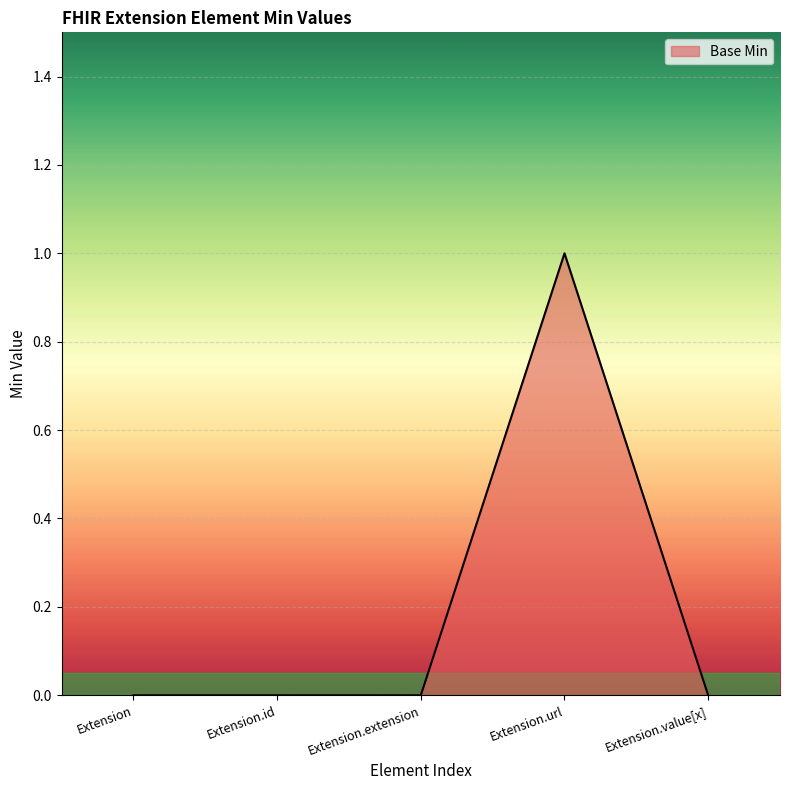

Reading left to right, list all the values displayed in this chart.

Extension=0	Extension.id=0	Extension.extension=0	Extension.url=1	Extension.value[x]=0